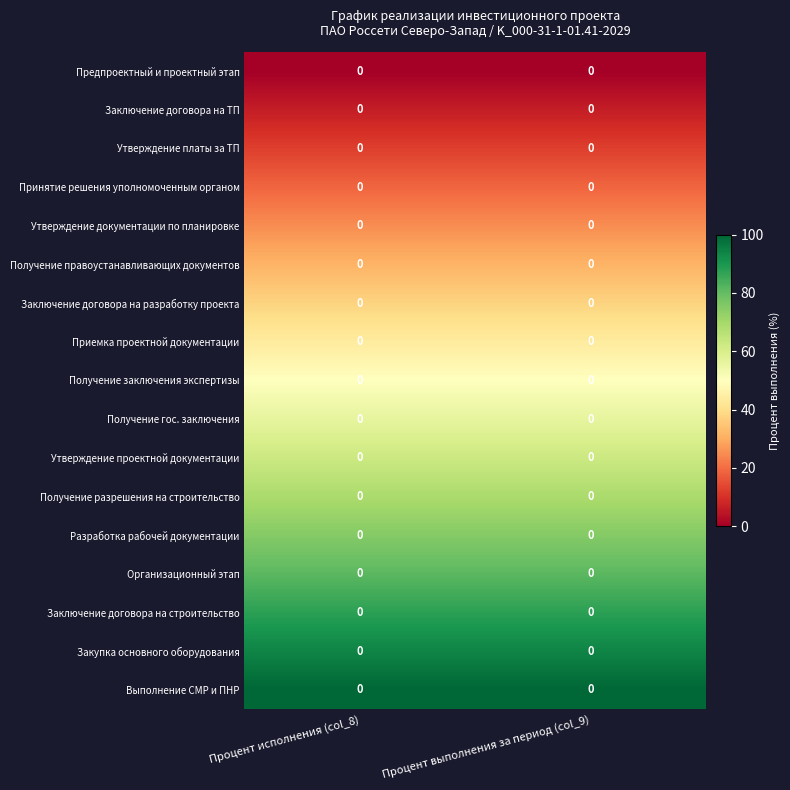

Is it true that Утверждение платы за ТП equals 5.2 at Процент выполнения за период (col_9)?

False